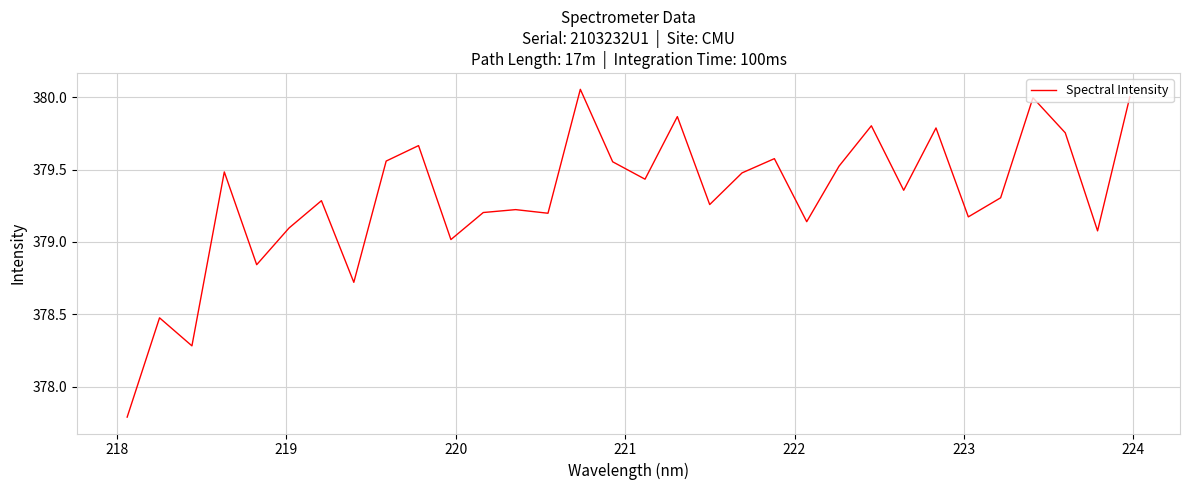

What is the difference between the maximum and minimum values?

2.3